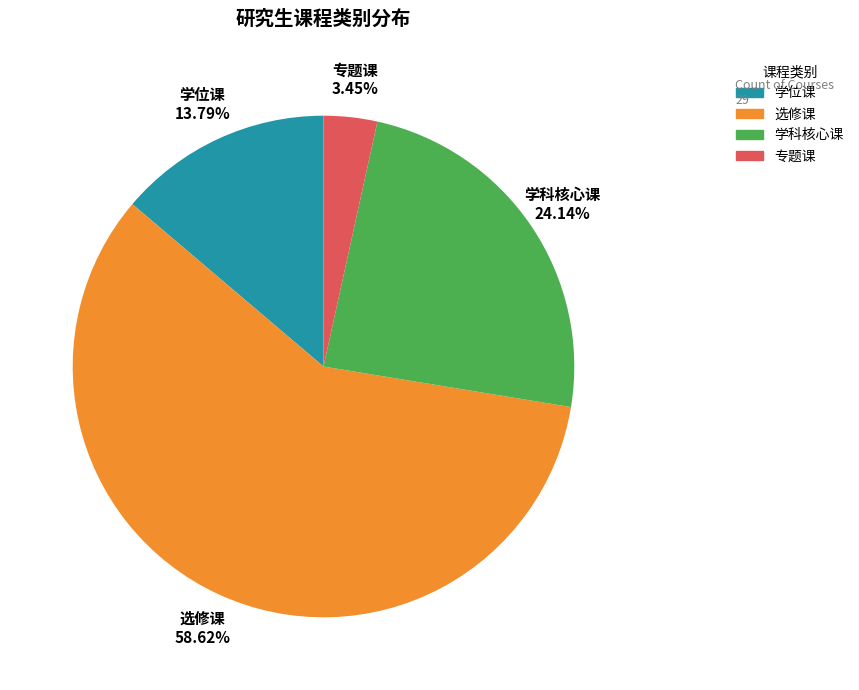

Which has a higher value, 学位课 or 专题课?

学位课